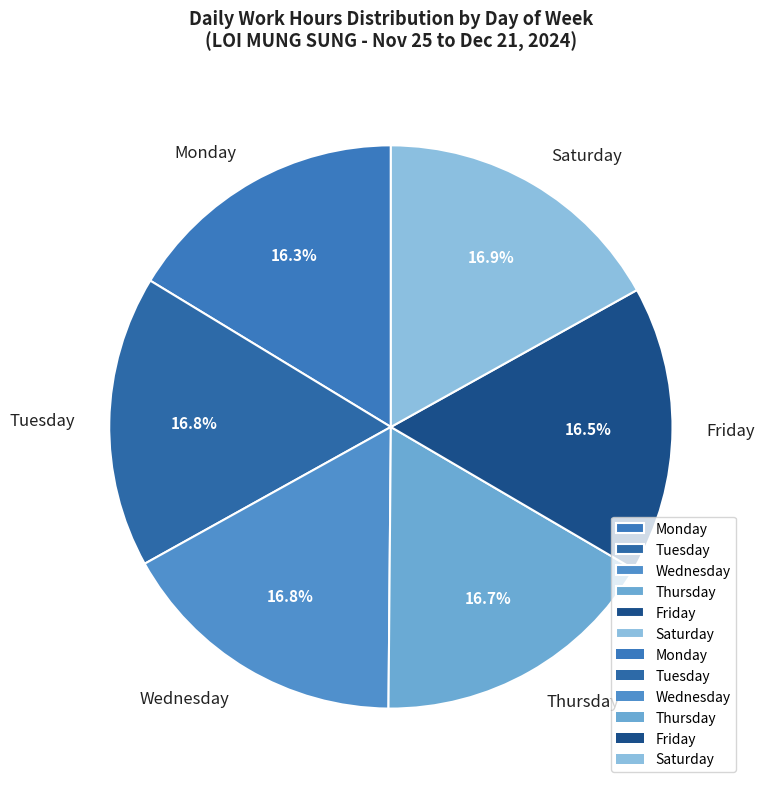

Approximately how many times larger is the value at Saturday compared to Wednesday?

1.0